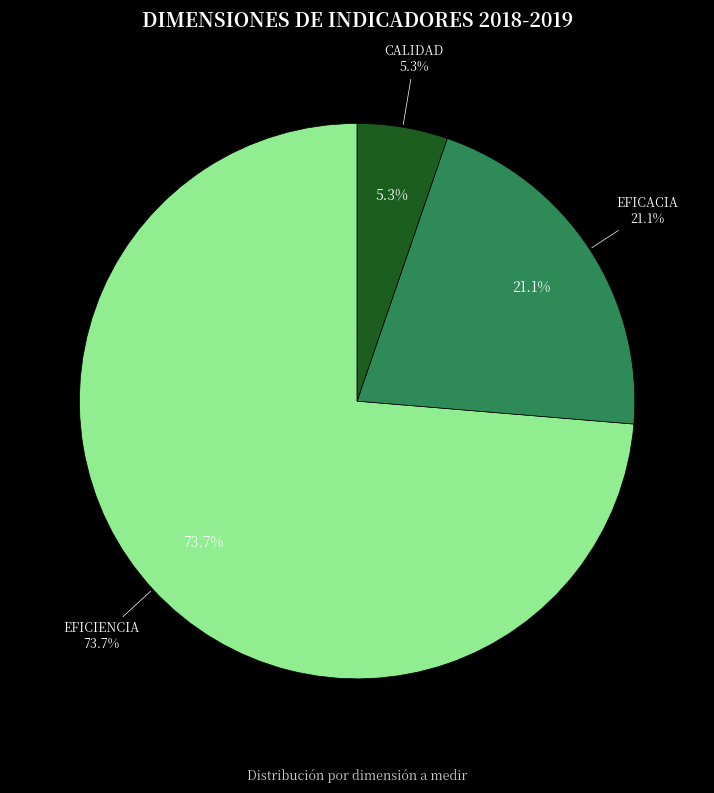

Which has a higher value, EFICIENCIA or EFICACIA?

EFICIENCIA